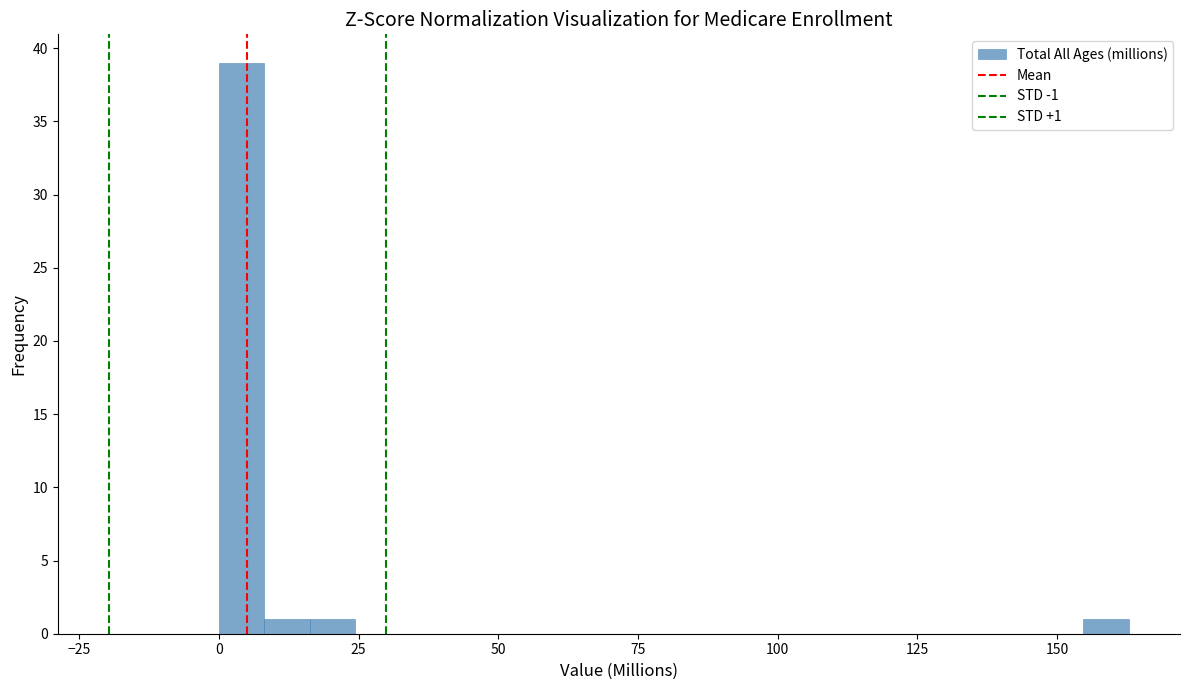

Read against the x-axis, roughly where is the centre of the tallest bar?

5